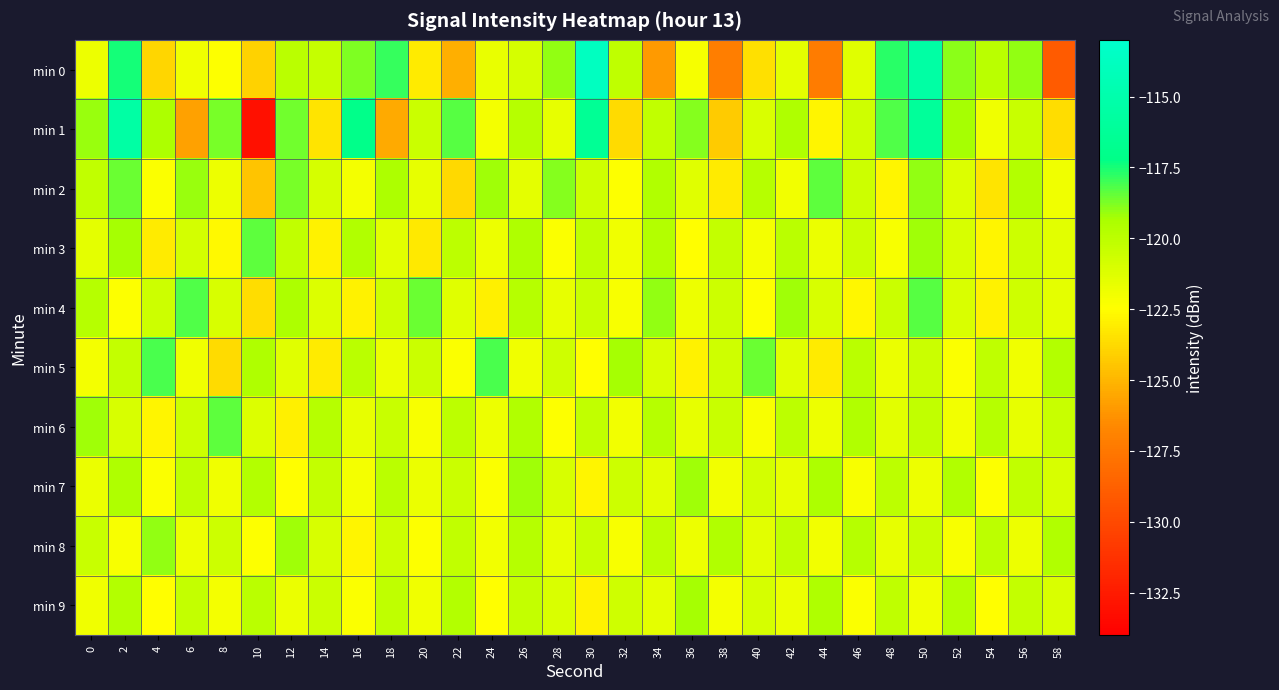

Which series has the largest total across all categories?

min 1